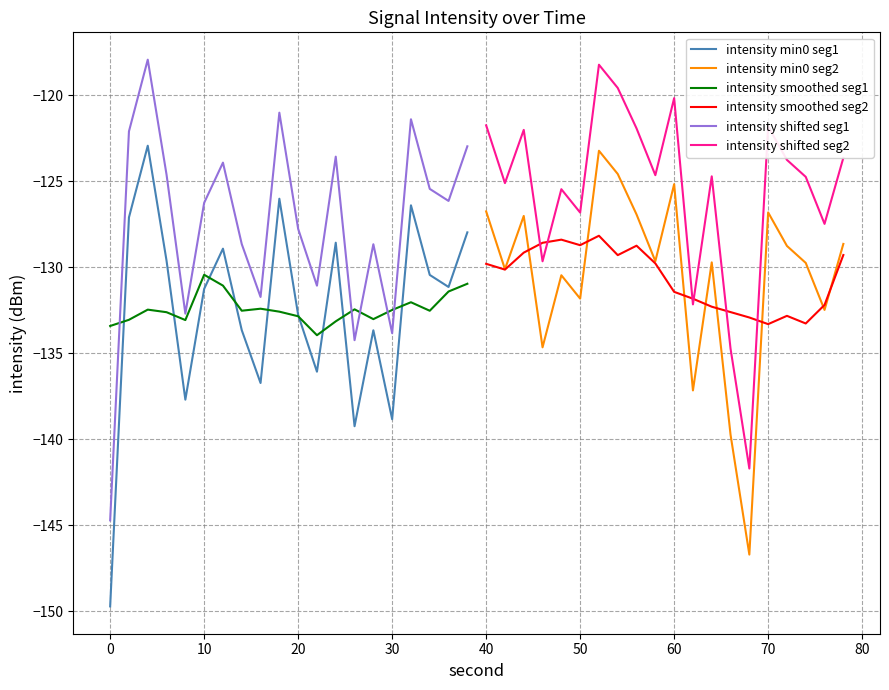

What is the minimum value for intensity shifted seg1?

-144.7